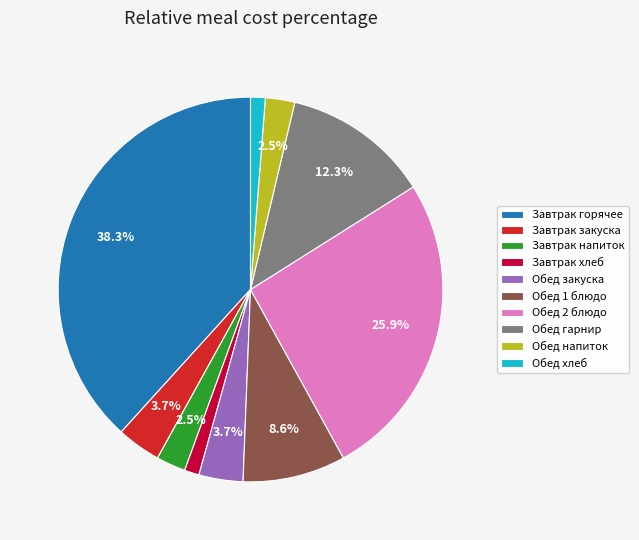

What is the total percentage of Завтрак закуска and Обед 2 блюдо?

29.6%